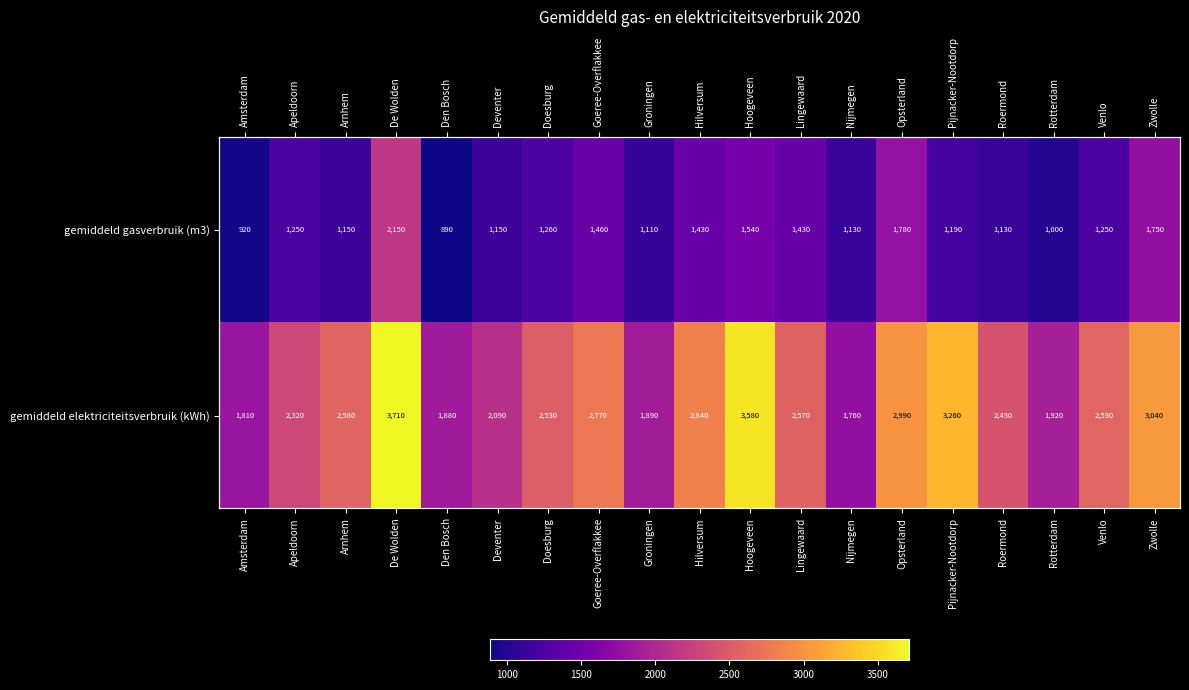

What is the sum of the gemiddeld elektriciteitsverbruik (kWh) values at Venlo and Opsterland?

5580